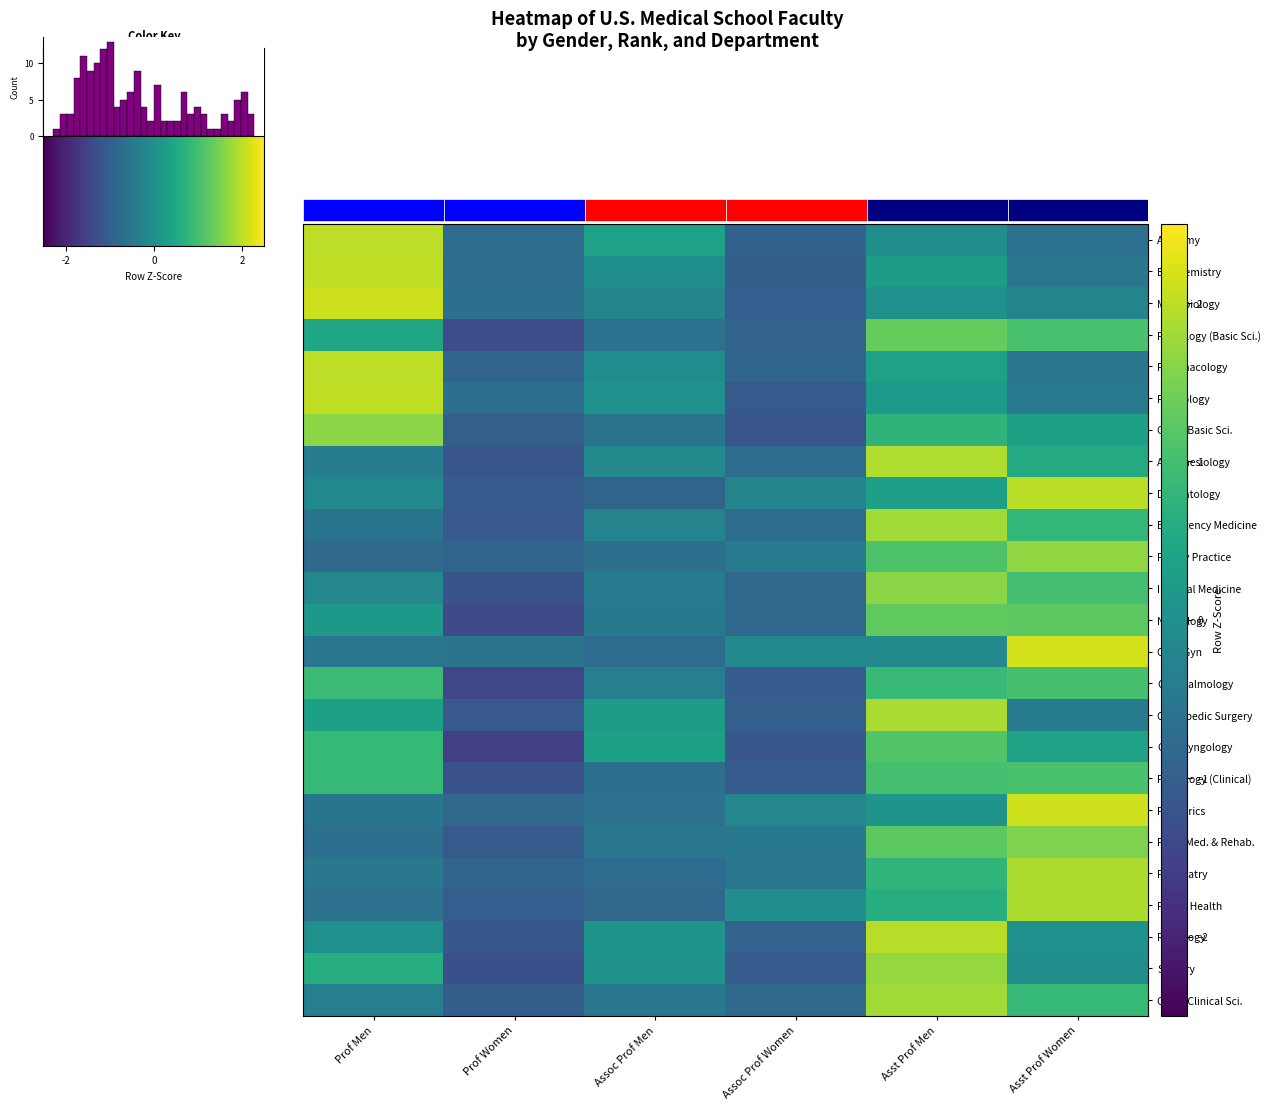

Reading left to right, transcribe all the data shown in this chart.

Anatomy: 2.0	-0.7	0.4	-0.9	-0.0	-0.6
Biochemistry: 2.0	-0.7	-0.0	-1.0	0.3	-0.5
Microbiology: 2.1	-0.7	-0.2	-1.0	0.0	-0.2
Pathology (Basic Sci.): 0.4	-1.3	-0.6	-0.9	1.3	1.1
Pharmacology: 2.0	-0.9	-0.1	-0.9	0.4	-0.5
Physiology: 2.0	-0.7	0.0	-1.1	0.2	-0.5
Other Basic Sci.: 1.6	-1.0	-0.6	-1.2	0.8	0.3
Anesthesiology: -0.4	-1.2	-0.1	-0.7	1.9	0.5
Dermatology: -0.2	-1.0	-0.9	-0.2	0.3	2.0
Emergency Medicine: -0.5	-1.1	-0.3	-0.7	1.8	0.8
Family Practice: -0.8	-0.9	-0.6	-0.5	1.1	1.7
Internal Medicine: -0.2	-1.2	-0.4	-0.8	1.6	1.0
Neurology: 0.2	-1.4	-0.5	-0.8	1.3	1.2
Ob & Gyn: -0.5	-0.6	-0.8	-0.2	-0.1	2.2
Ophthalmology: 0.9	-1.4	-0.4	-1.0	0.9	1.1
Orthopedic Surgery: 0.3	-1.1	0.3	-1.0	1.9	-0.4
Otolaryngology: 0.9	-1.6	0.3	-1.1	1.1	0.4
Pathology (Clinical): 0.9	-1.3	-0.7	-1.0	1.0	1.1
Pediatrics: -0.6	-0.8	-0.6	-0.2	0.1	2.1
Phys. Med. & Rehab.: -0.7	-1.1	-0.5	-0.5	1.2	1.5
Psychiatry: -0.5	-0.9	-0.7	-0.5	0.8	1.9
Public Health: -0.6	-1.0	-0.8	-0.1	0.6	1.9
Radiology: 0.0	-1.2	0.1	-0.9	2.0	0.0
Surgery: 0.6	-1.3	0.0	-1.0	1.7	-0.0
Other Clinical Sci.: -0.4	-1.0	-0.5	-0.8	1.8	0.8